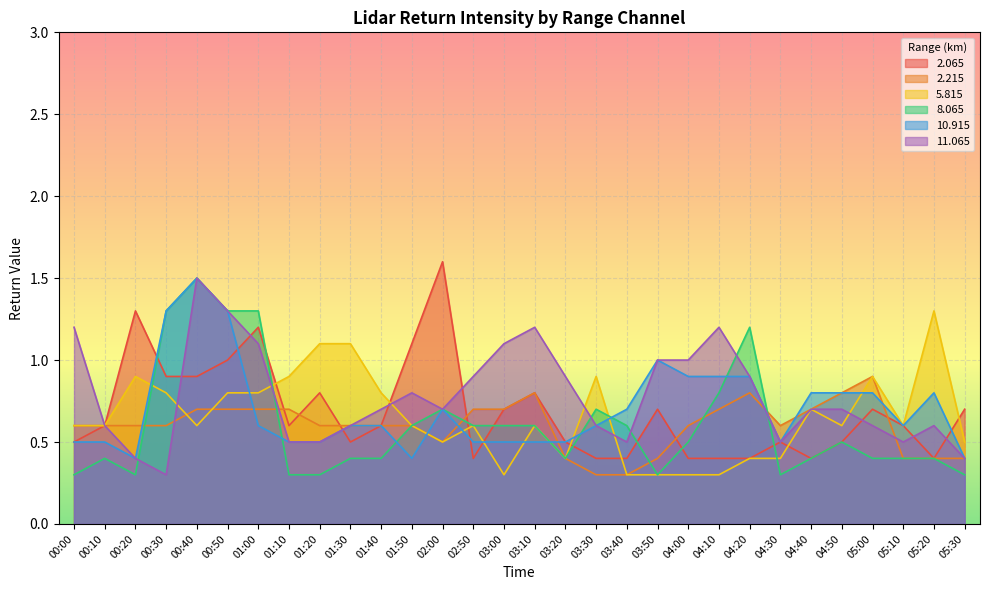

How many 8.065 values are between 0 and 1?

25